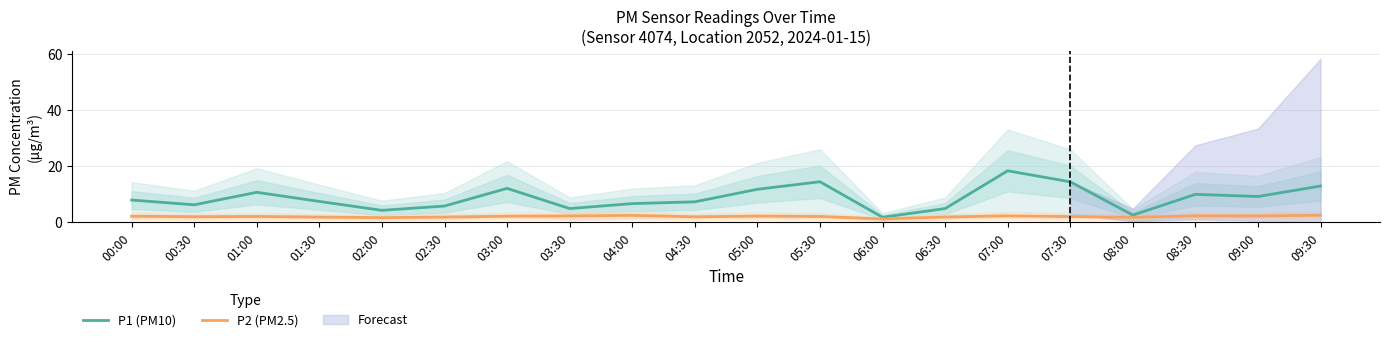

At which category does P1 (PM10) reach its first local peak?

01:00